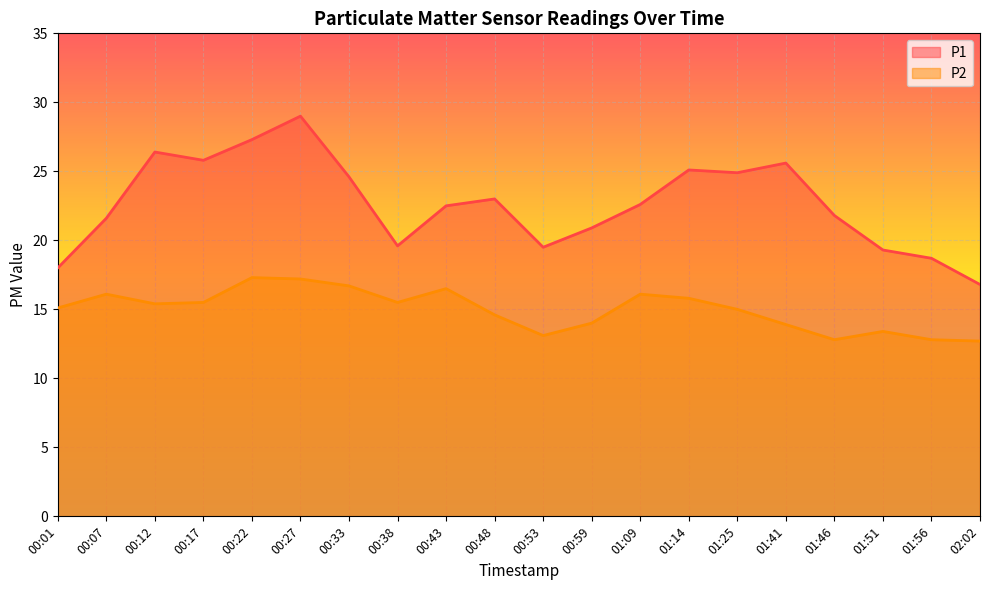

Is the value of P1 at 00:43 greater than the value of P2 at 01:56?

Yes